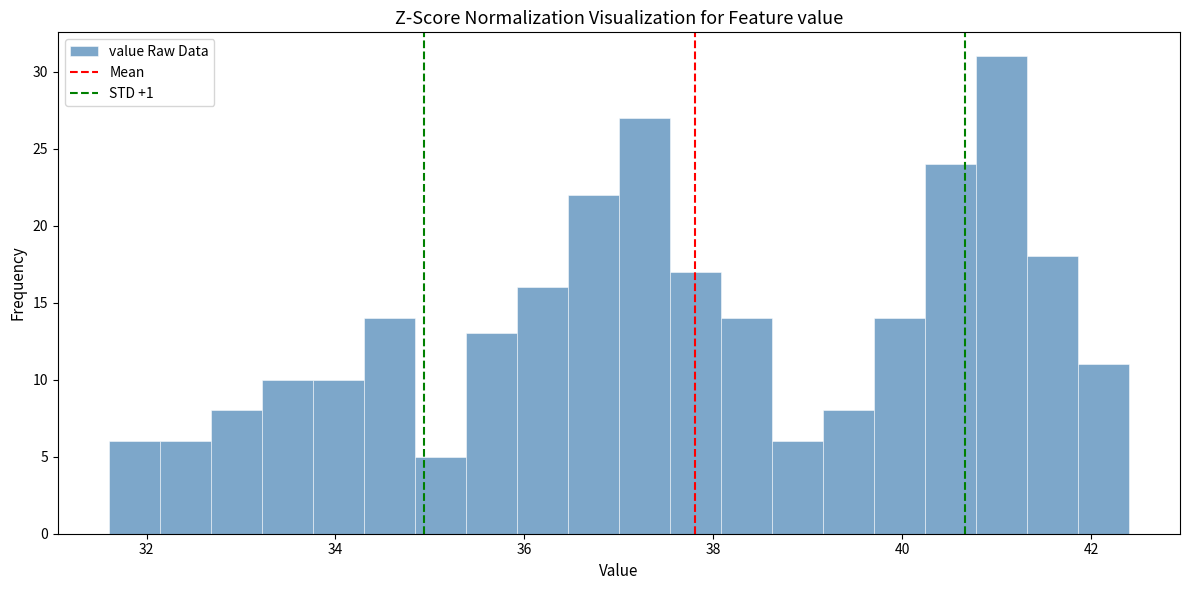

Around what value on the x-axis is the tallest bar? Give the approximate position of its centre, as read against the axis.

41.0